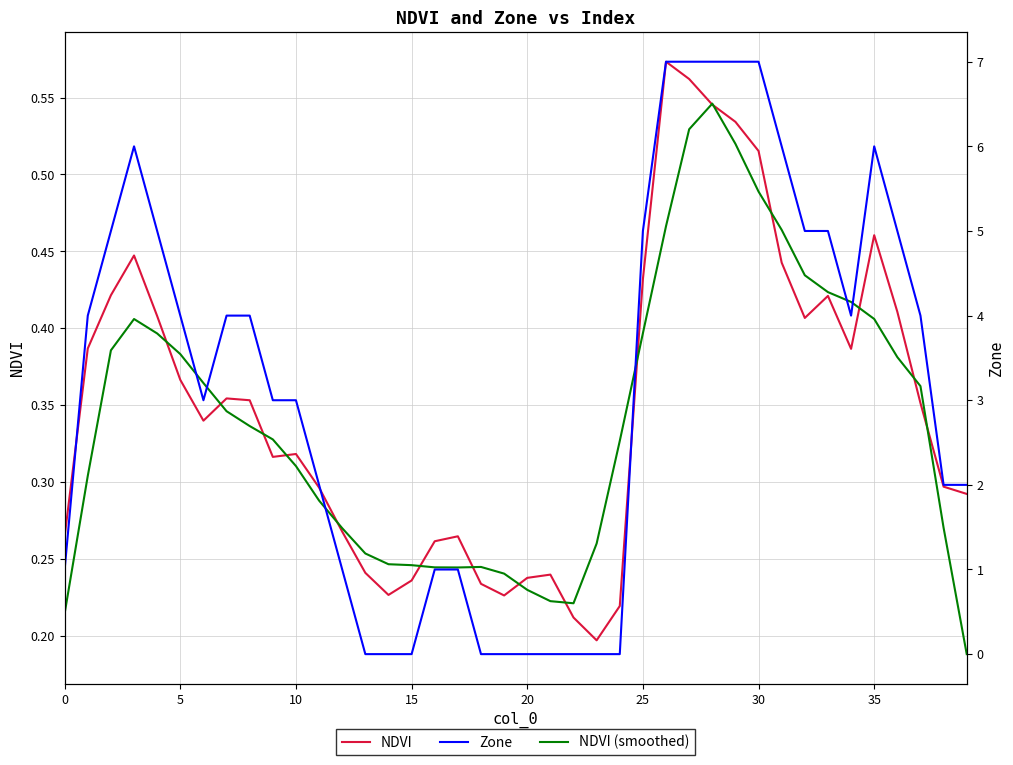

At which category does the chart reach its peak across all series?

26